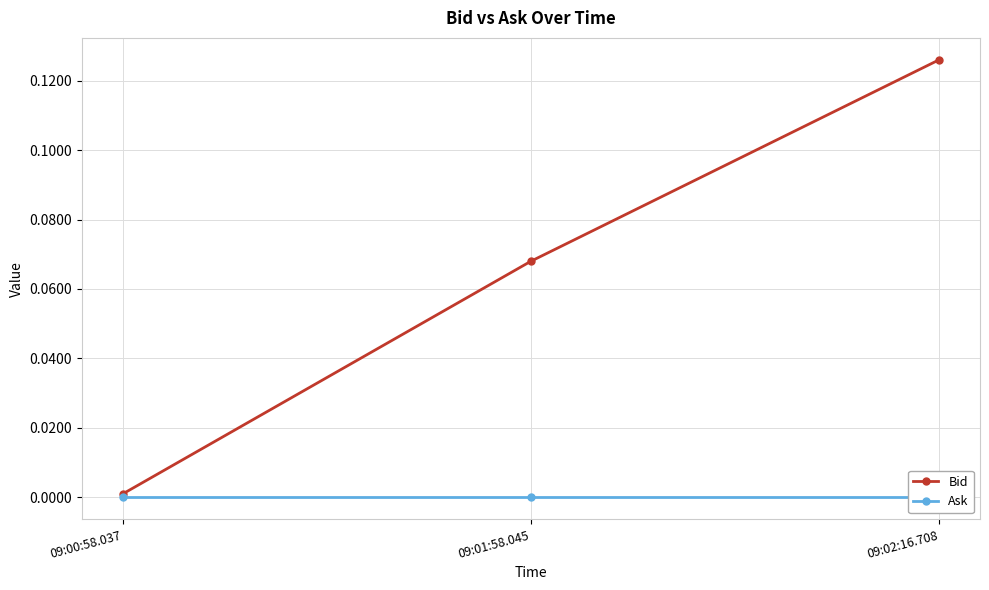

Which series changed the most between 09:01:58.045 and 09:02:16.708?

Bid